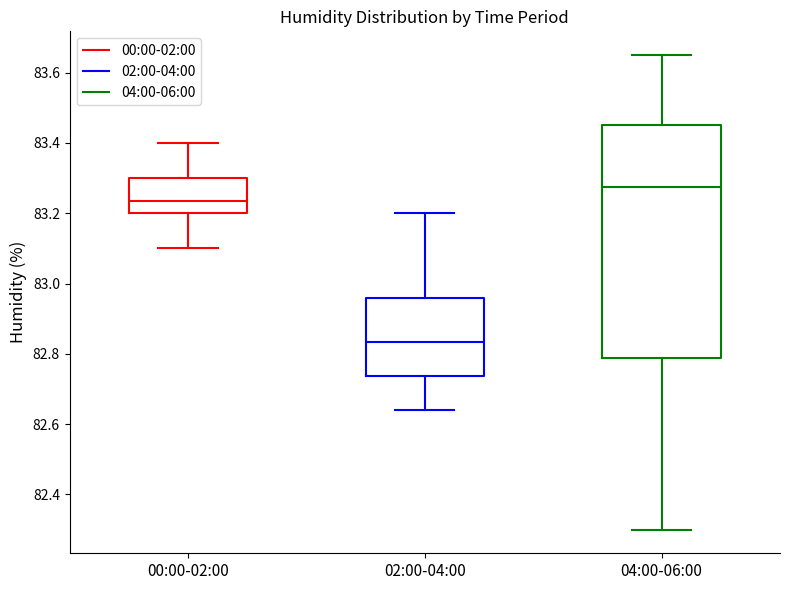

Reading left to right, transcribe this box plot: for each box, give where its median line is, the range the box spans, and where its two whiskers end, as read against the y-axis. The values are not printed on the chart, so give them approximately, as read against the axis.

00:00-02:00: median 83.24, box 83.20 to 83.30, whiskers 83.10 to 83.40
02:00-04:00: median 82.84, box 82.74 to 82.96, whiskers 82.64 to 83.20
04:00-06:00: median 83.28, box 82.78 to 83.46, whiskers 82.30 to 83.66